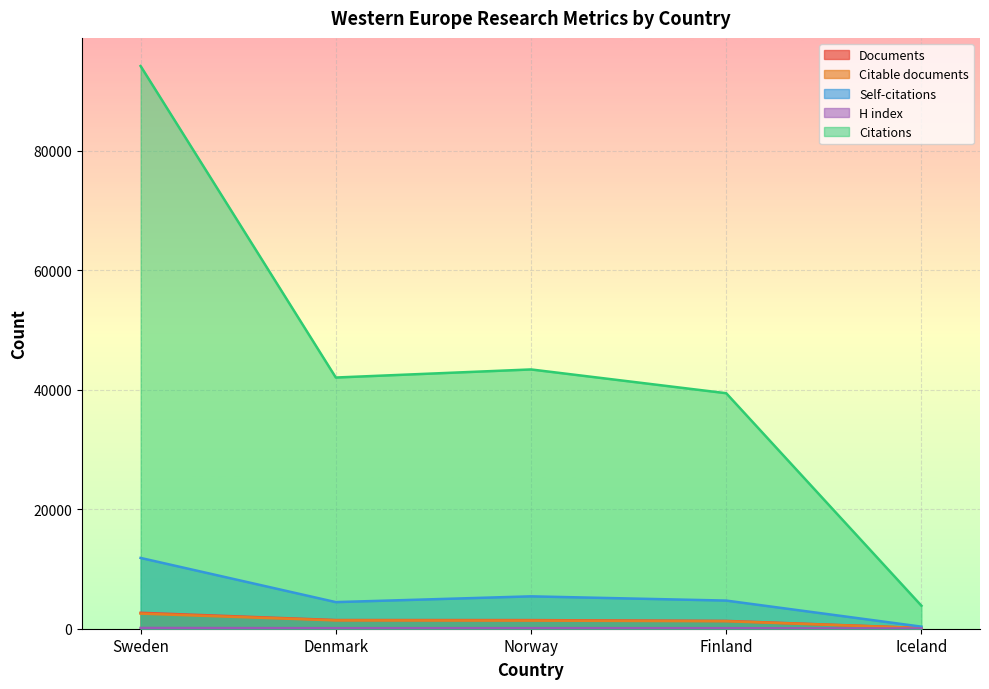

What is the average value of the H index series?

85